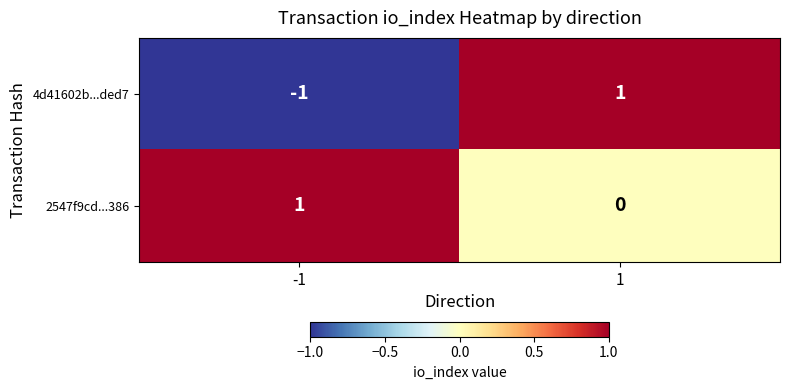

Rank the series by their average value, from highest to lowest.

2547f9cd...386, 4d41602b...ded7